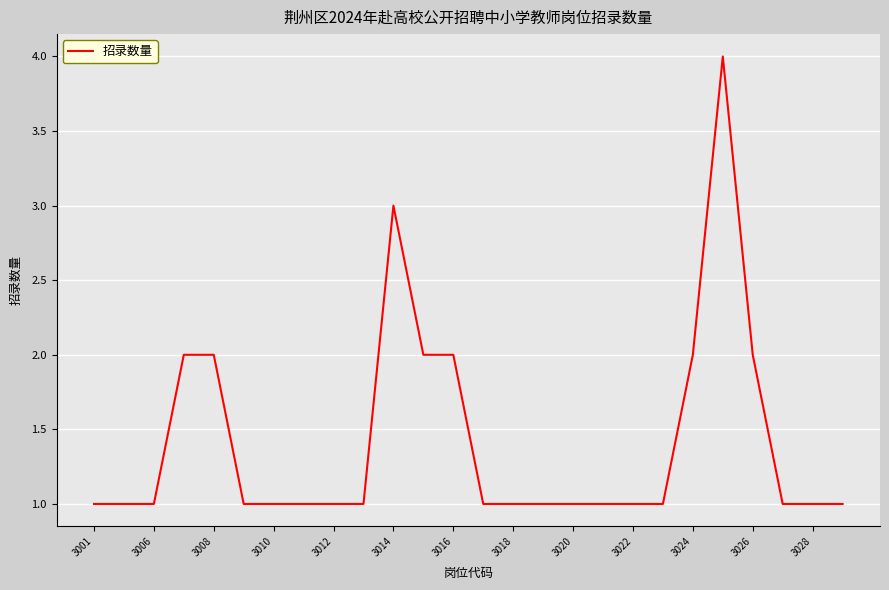

What is the difference between the maximum and minimum values?

3